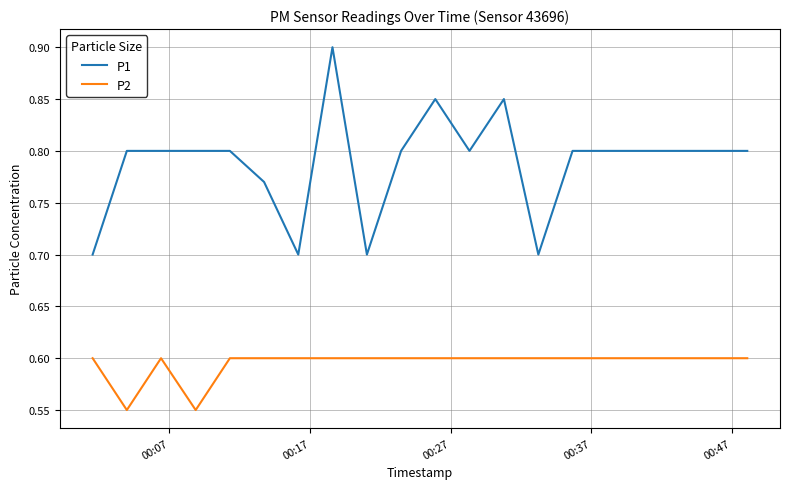

True or false: P2 and P1 cross at least once.

False